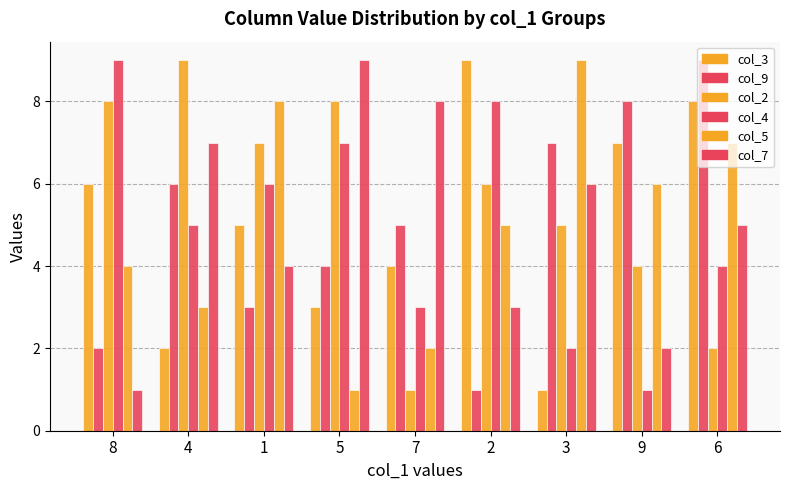

Does the chart contain any negative values?

No